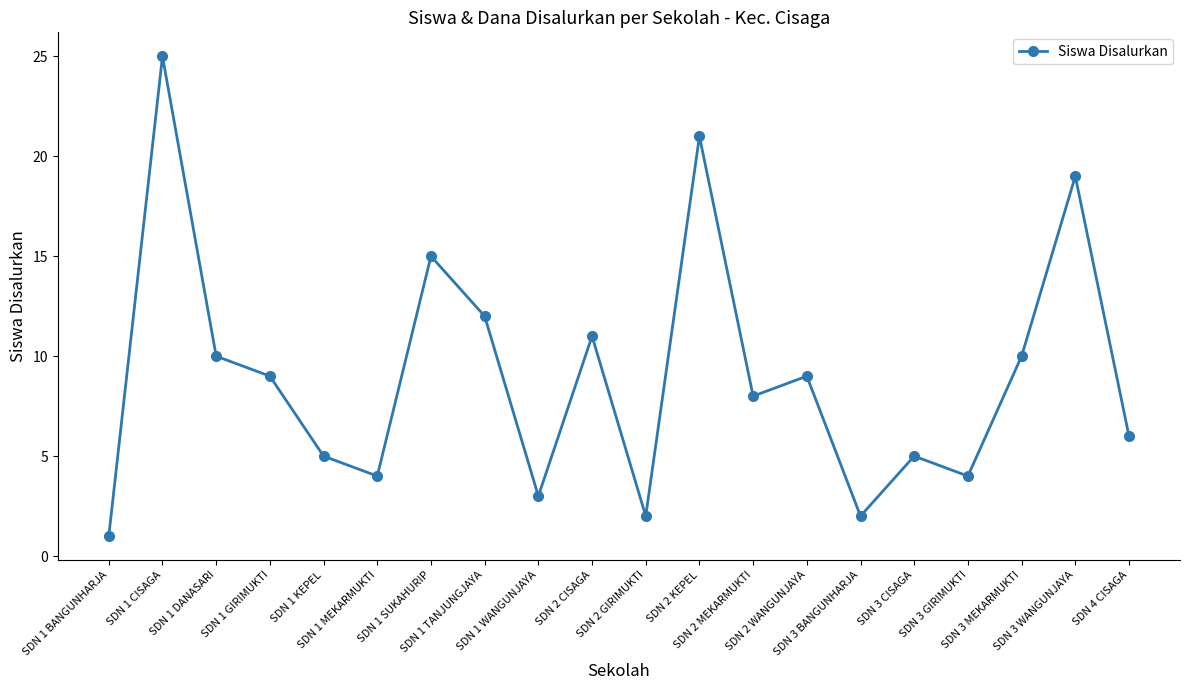

What is the maximum value shown in the chart?

25